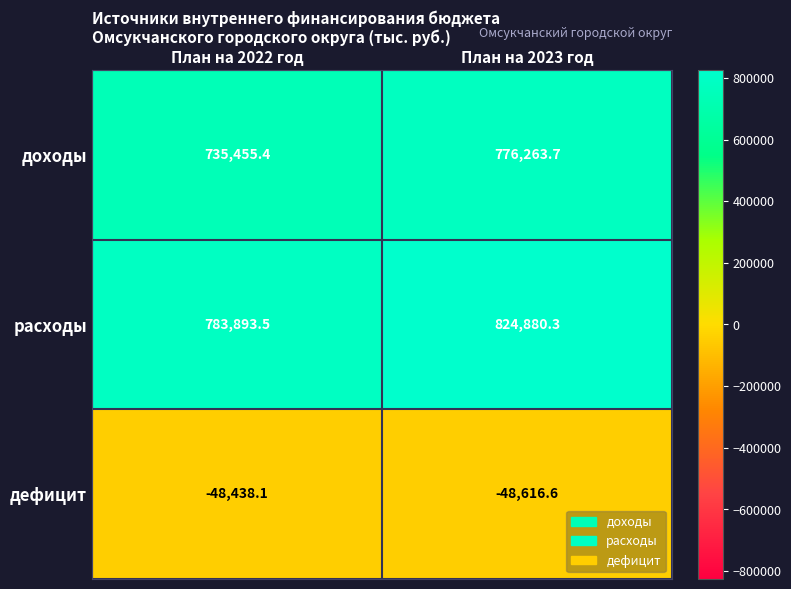

What is the difference between the расходы values at План на 2023 год and План на 2022 год?

40986.8